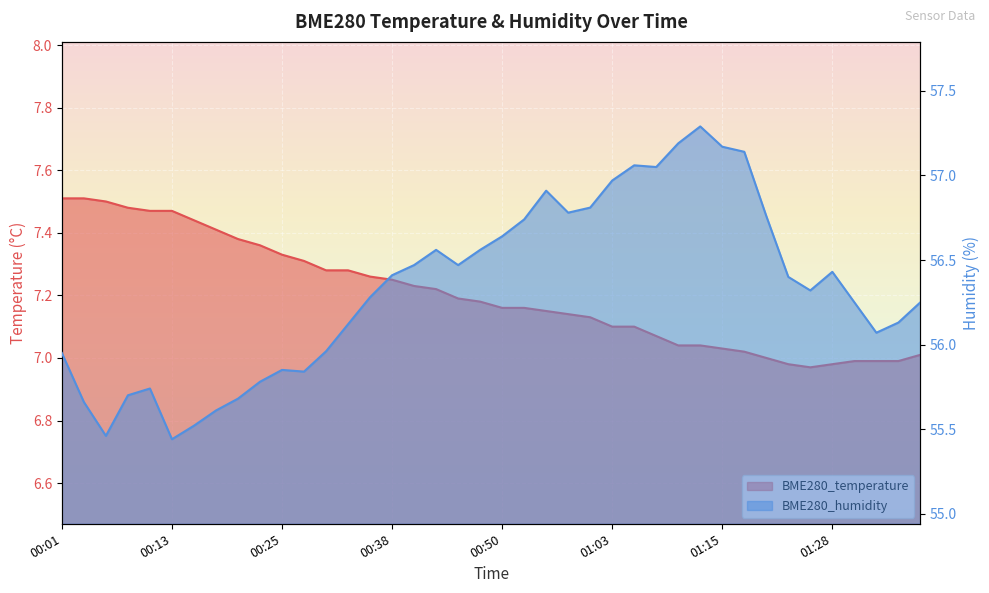

Between 00:18 and 00:03, which is larger?

00:03